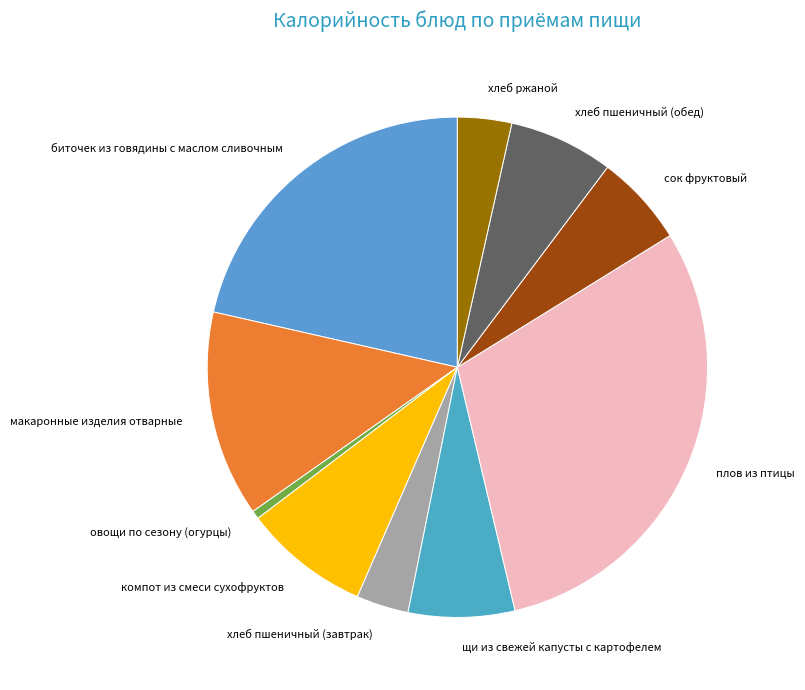

Which slice is the smallest?

овощи по сезону (огурцы)